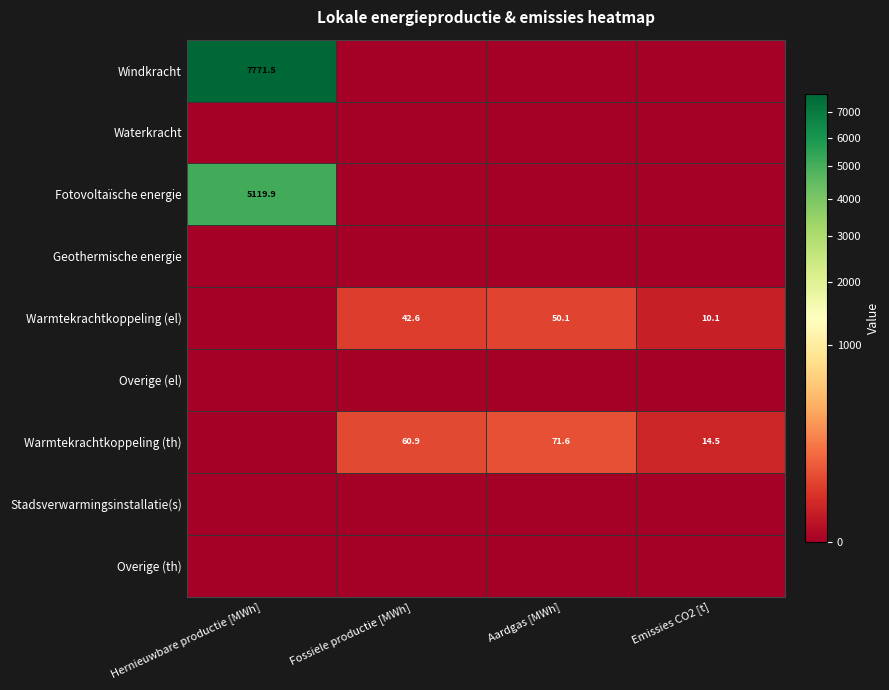

What is the sum of the Warmtekrachtkoppeling (th) values at Emissies CO2 [t] and Aardgas [MWh]?

86.1